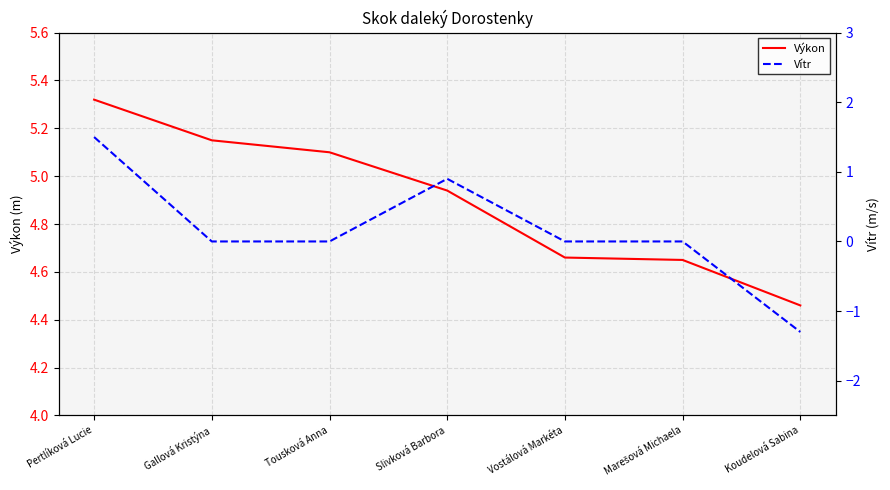

Which category has the lowest value across all series?

Koudelová Sabina